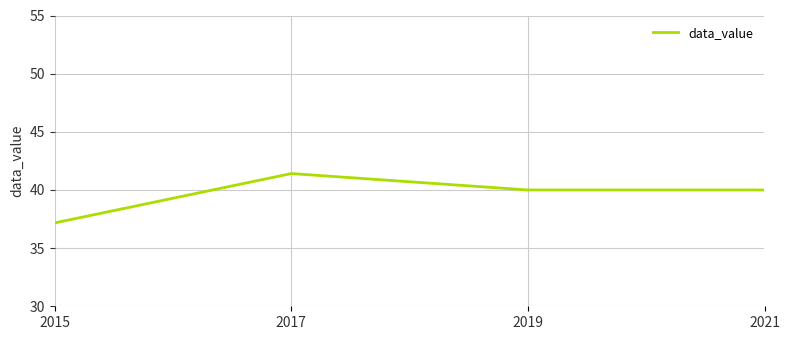

Where is the first local maximum?

2017